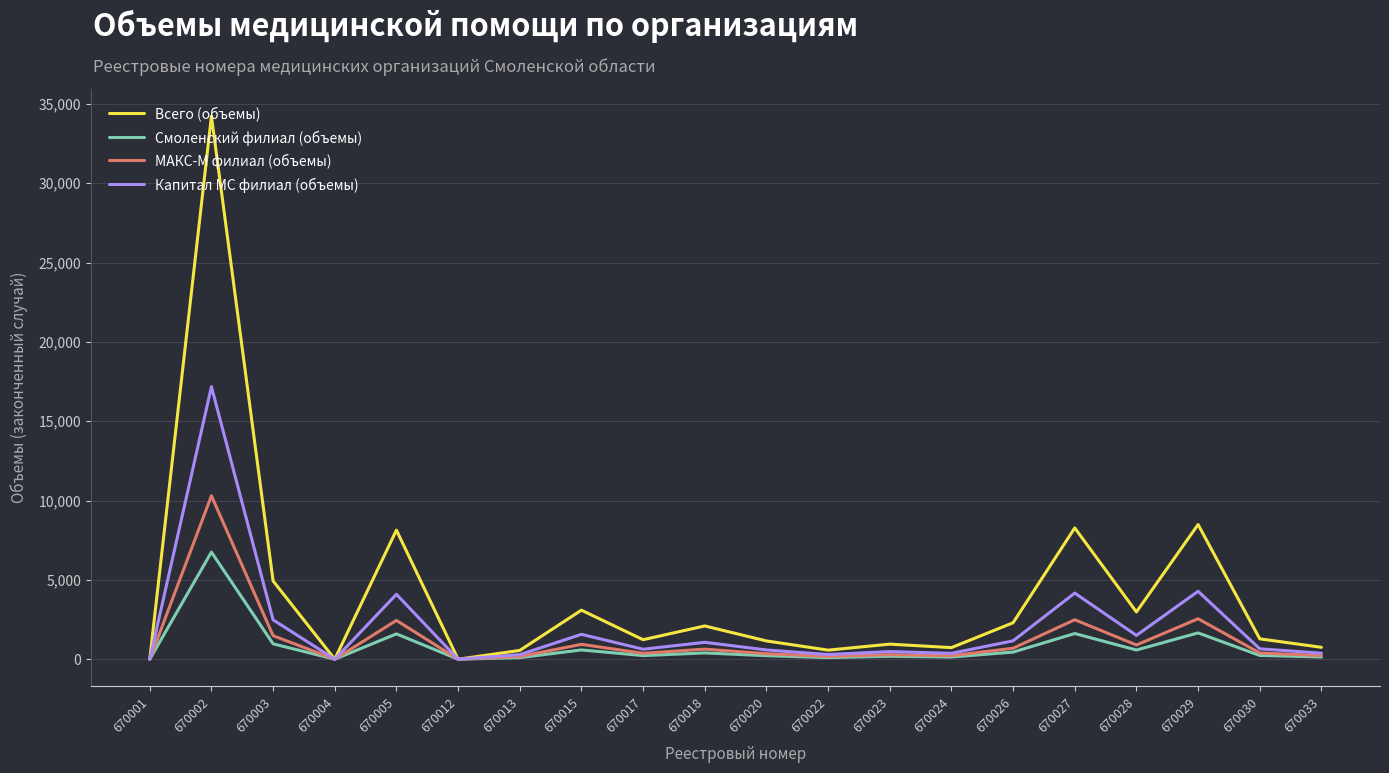

List the series in order of their peak value, lowest first.

Смоленский филиал (объемы), МАКС-М филиал (объемы), Капитал МС филиал (объемы), Всего (объемы)